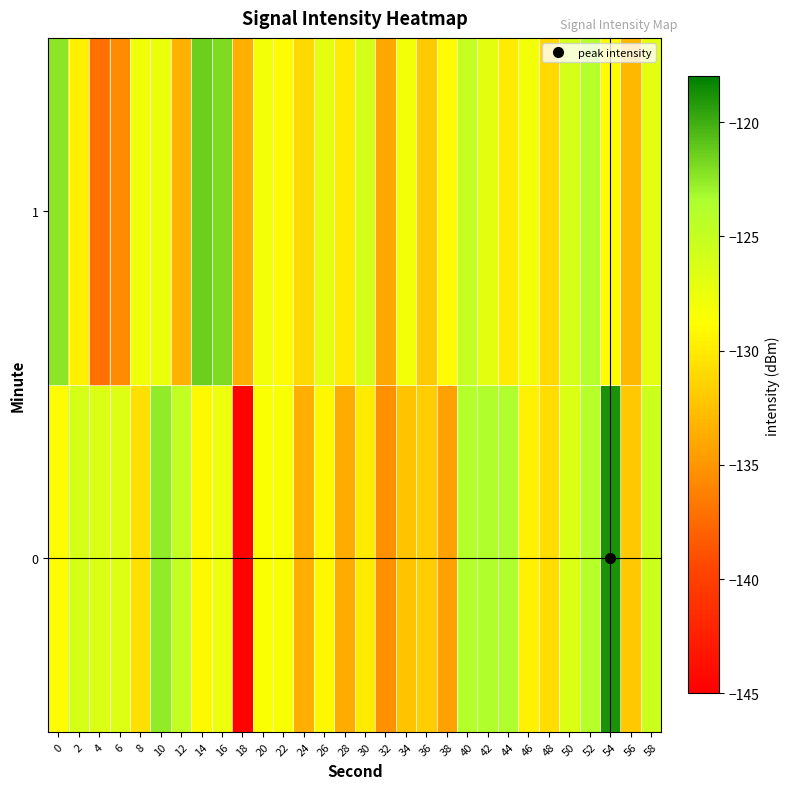

What is the difference between the highest and lowest values at 44?

6.3